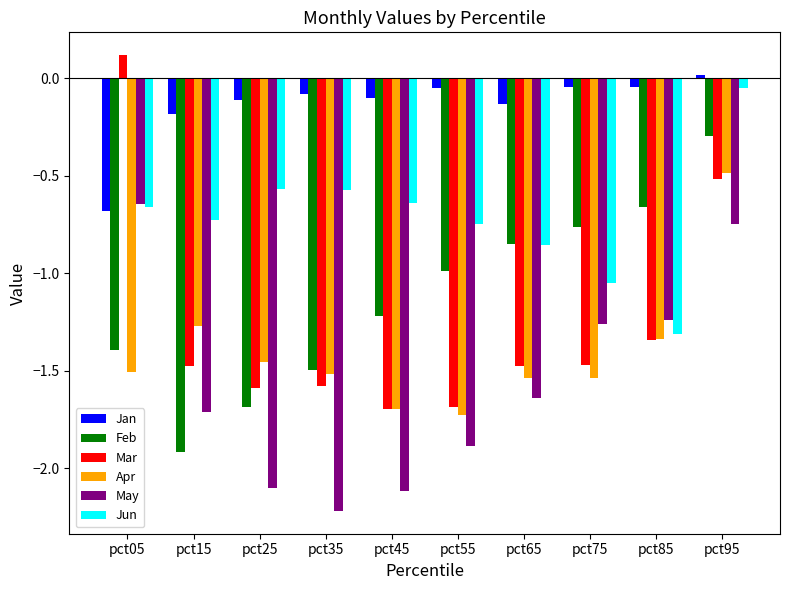

Which series has the largest range (max minus min)?

Mar